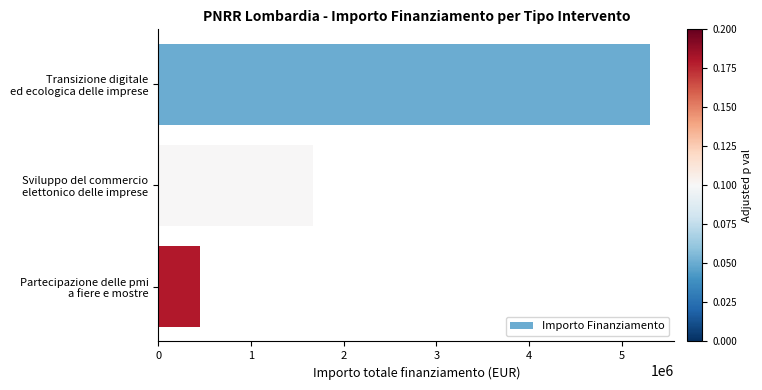

What is the sum of all values?

7420000